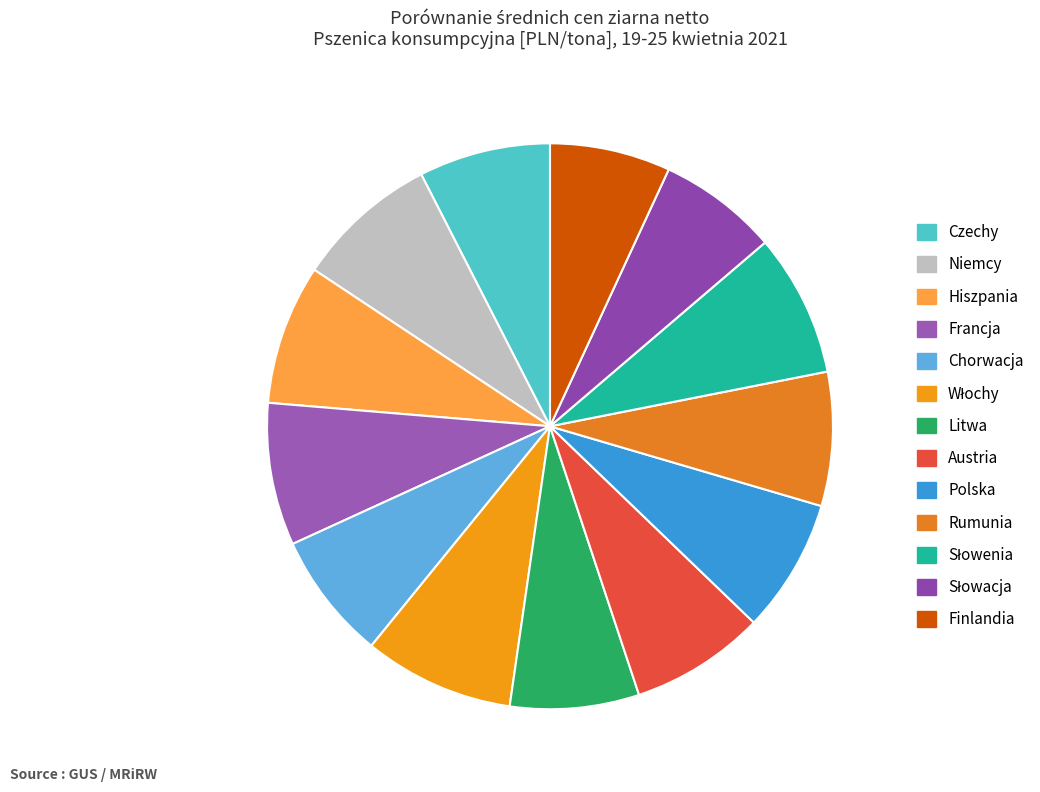

The Litwa slice represents 17% of the pie. True or false?

False